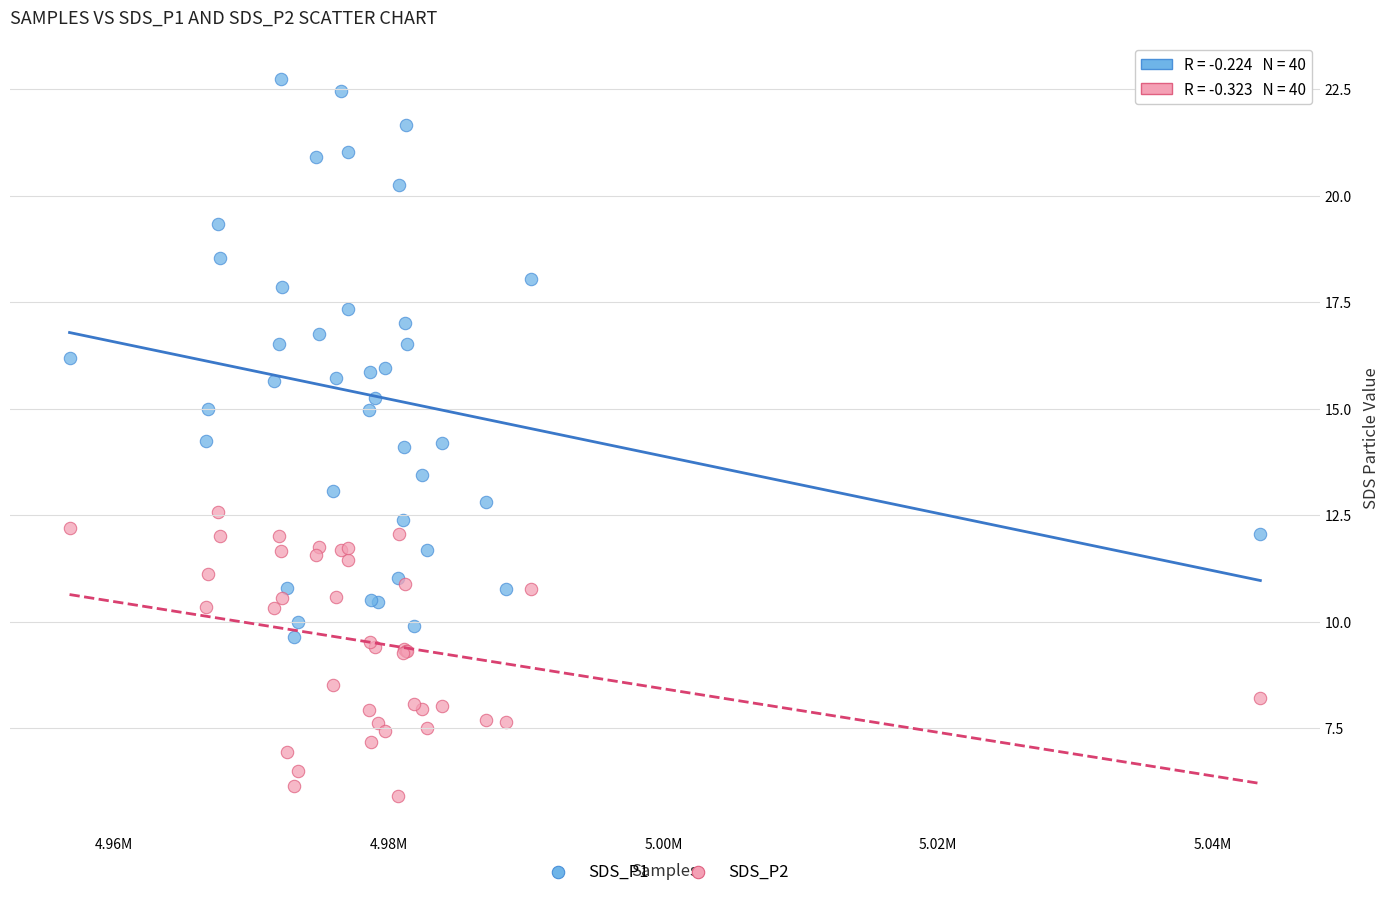

Which series has the largest Y range (max minus min)?

SDS_P1